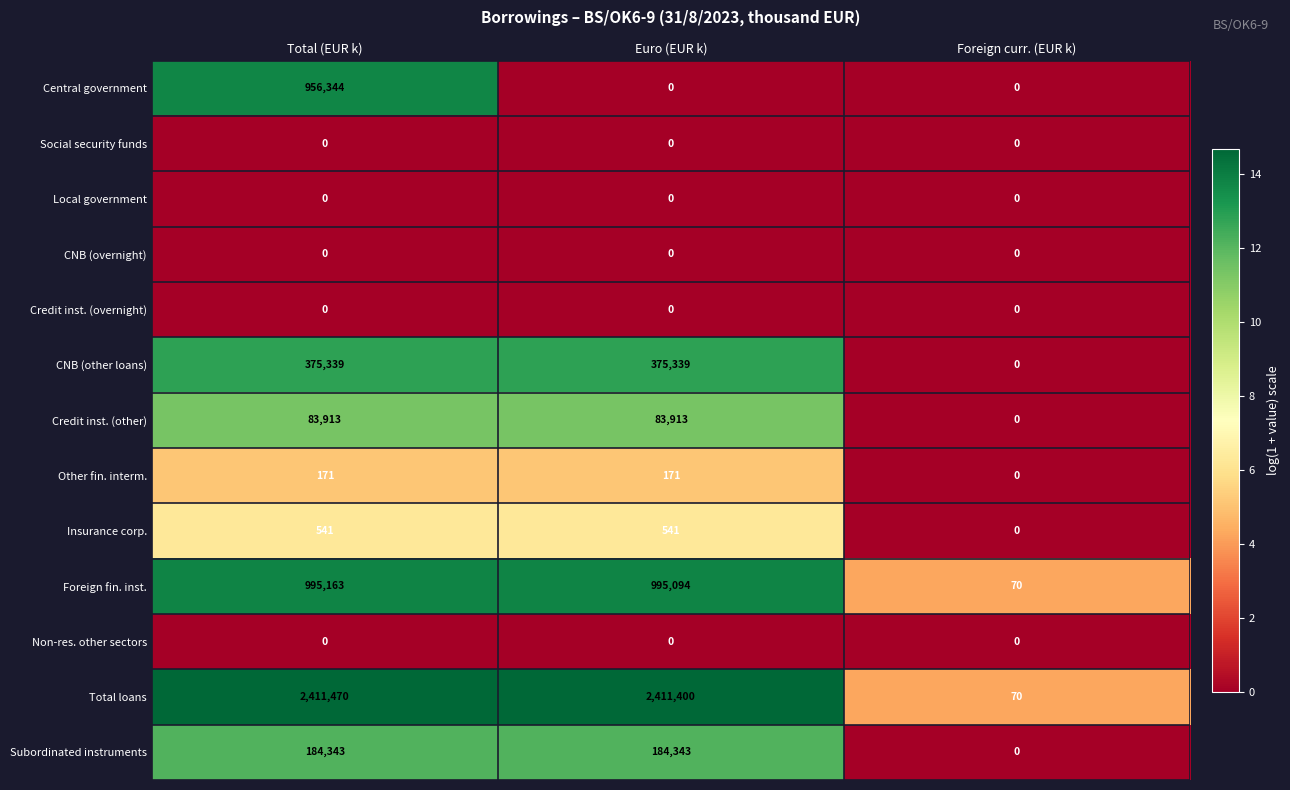

Between Euro (EUR k) and Foreign curr. (EUR k), which series saw the biggest shift?

Total loans